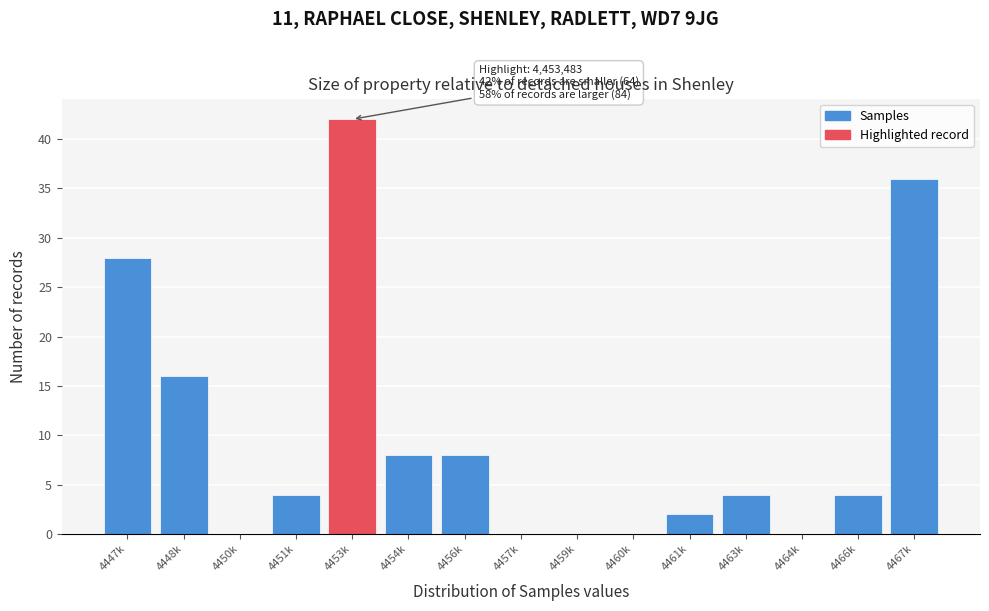

Reading left to right, transcribe all the data shown in this chart.

4447k=28	4448k=16	4450k=0	4451k=4	4453k=42	4454k=8	4456k=8	4457k=0	4459k=0	4460k=0	4461k=2	4463k=4	4464k=0	4466k=4	4467k=36